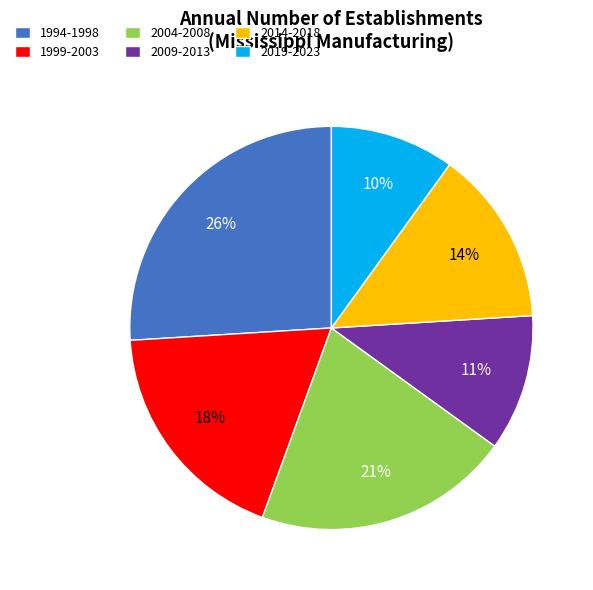

The 1994-1998 slice represents 19% of the pie. True or false?

False